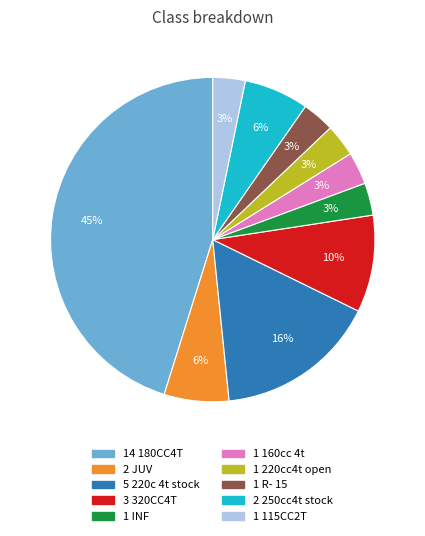

Count the number of slices in the pie.

10